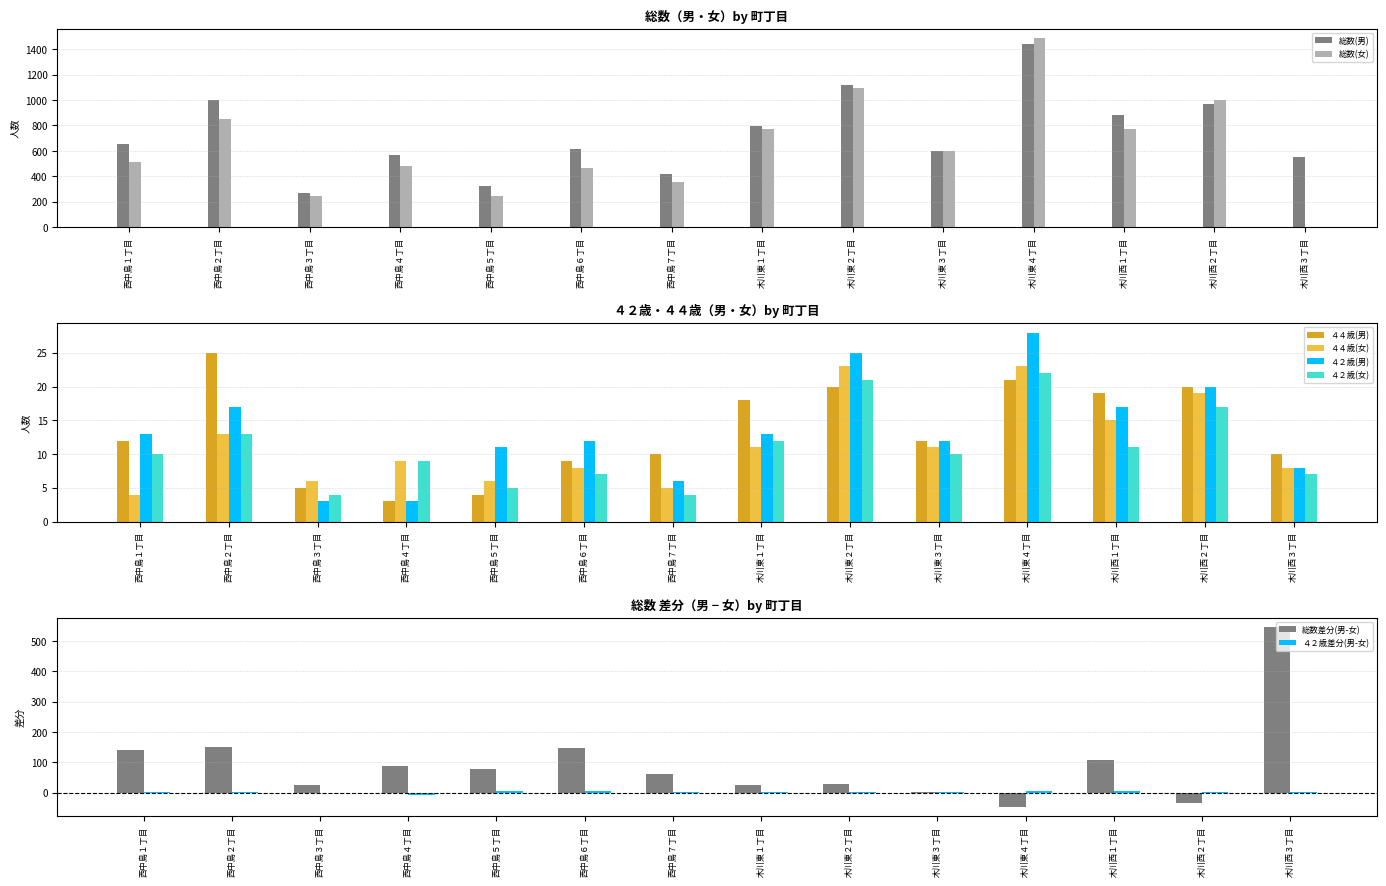

Which category has the highest value in the ４４歳(男) series?

西中島２丁目